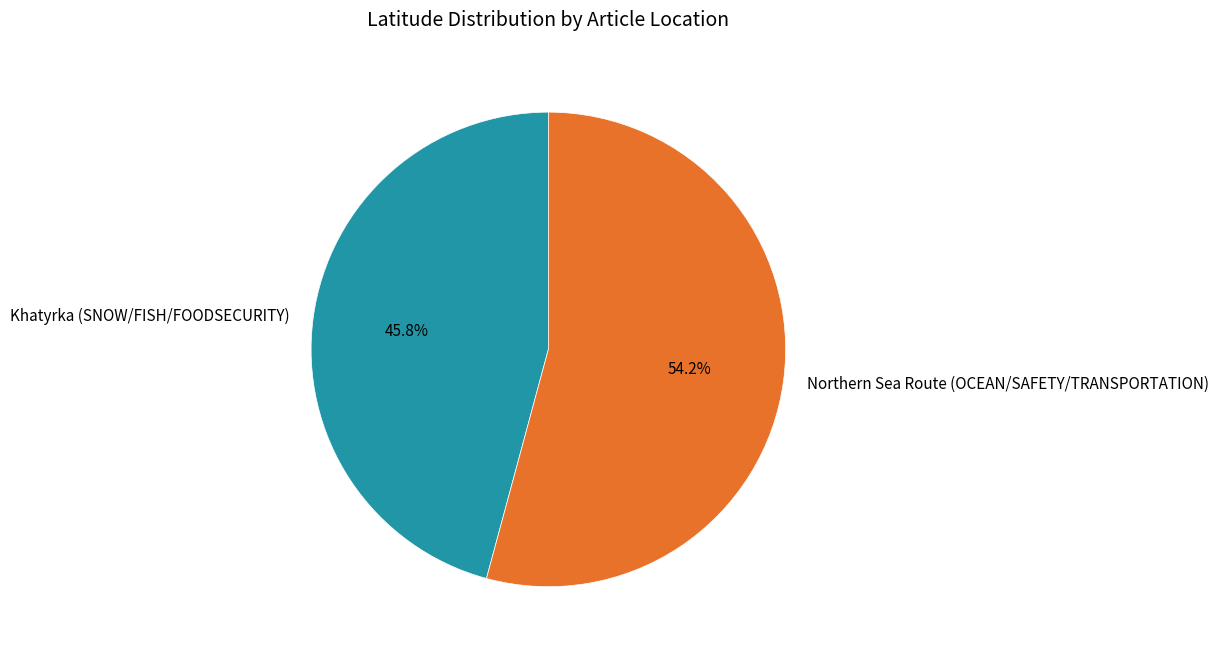

The Northern Sea Route (OCEAN/SAFETY/TRANSPORTATION) slice represents 54% of the pie. True or false?

True